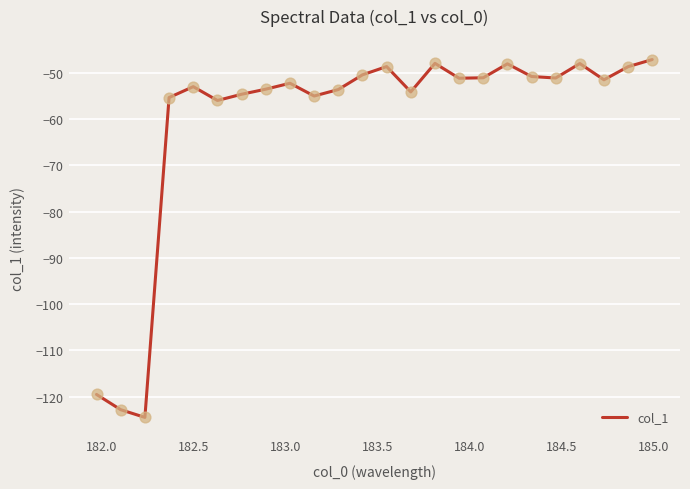

What is the difference between the maximum and minimum values?

77.3